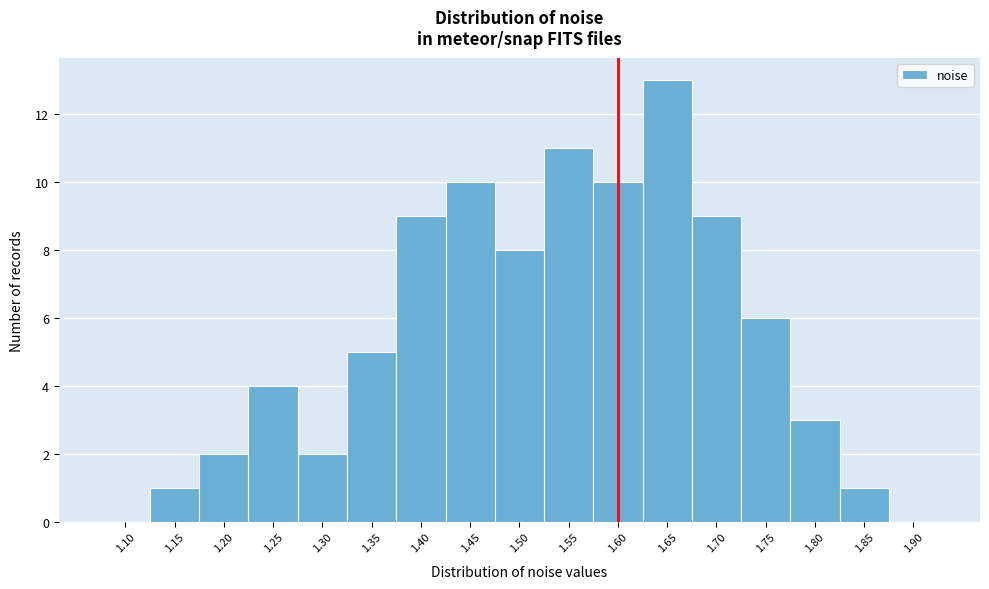

Reading right to left, transcribe all the data shown in this chart.

1.90=0	1.85=1	1.80=3	1.75=6	1.70=9	1.65=13	1.60=10	1.55=11	1.50=8	1.45=10	1.40=9	1.35=5	1.30=2	1.25=4	1.20=2	1.15=1	1.10=0